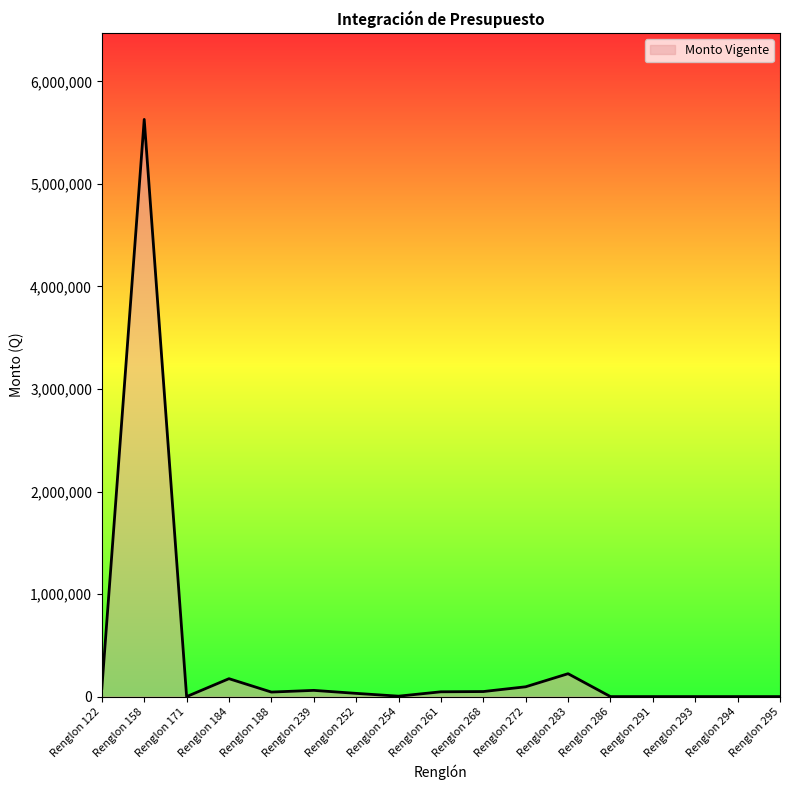

What is the difference between the maximum and minimum values?

5629650